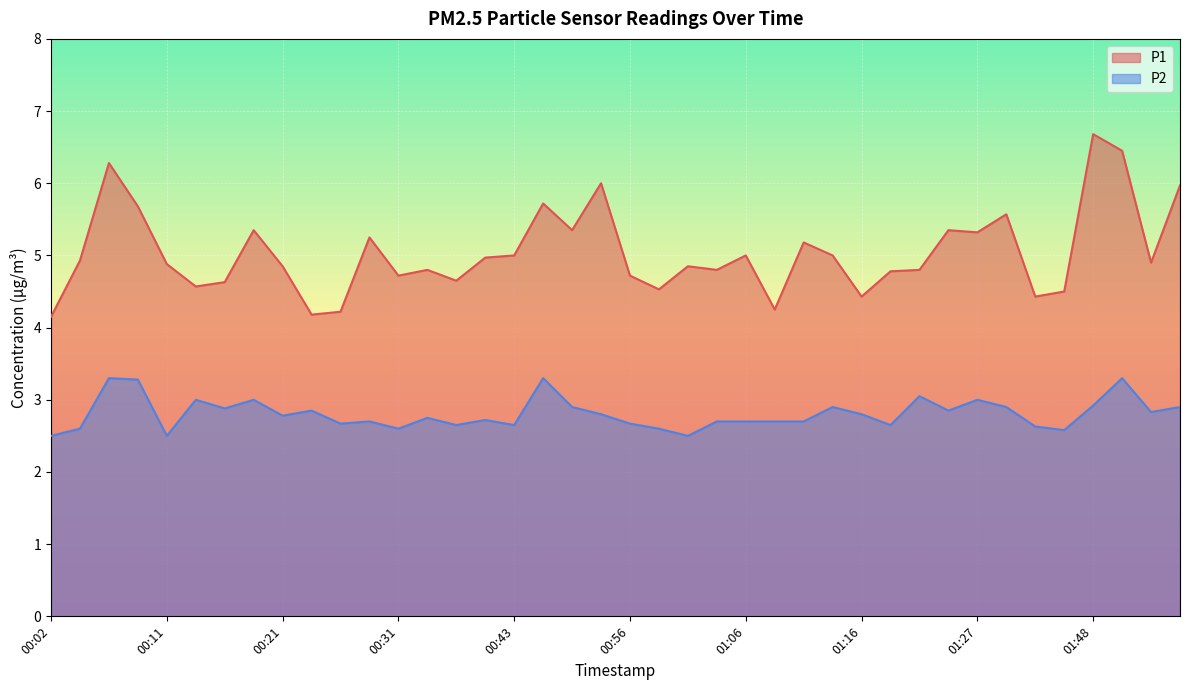

What position from the left is 00:26?

11